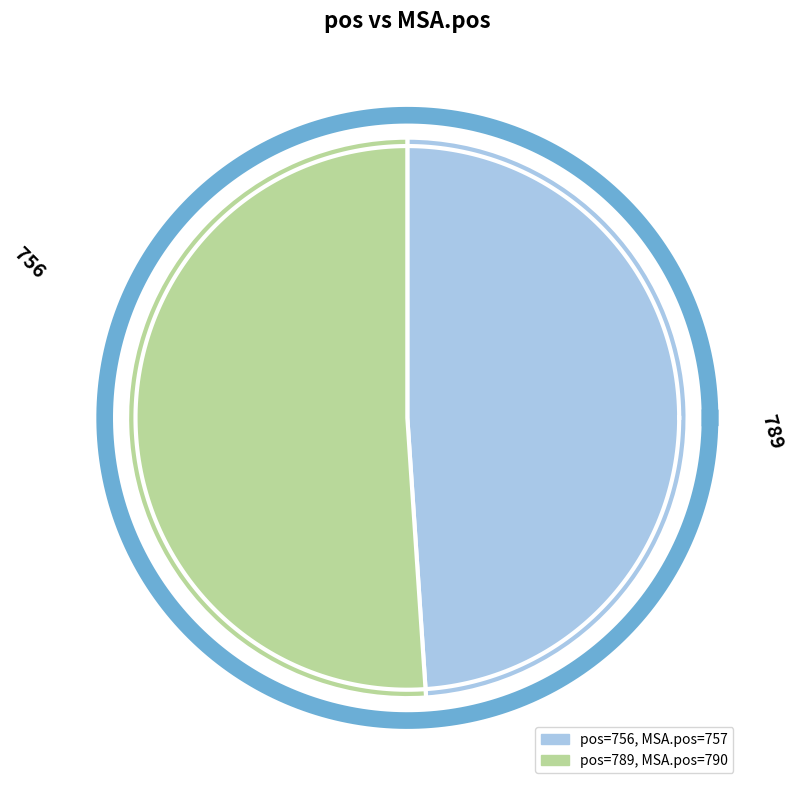

Which has a higher value, 756 or 789?

789